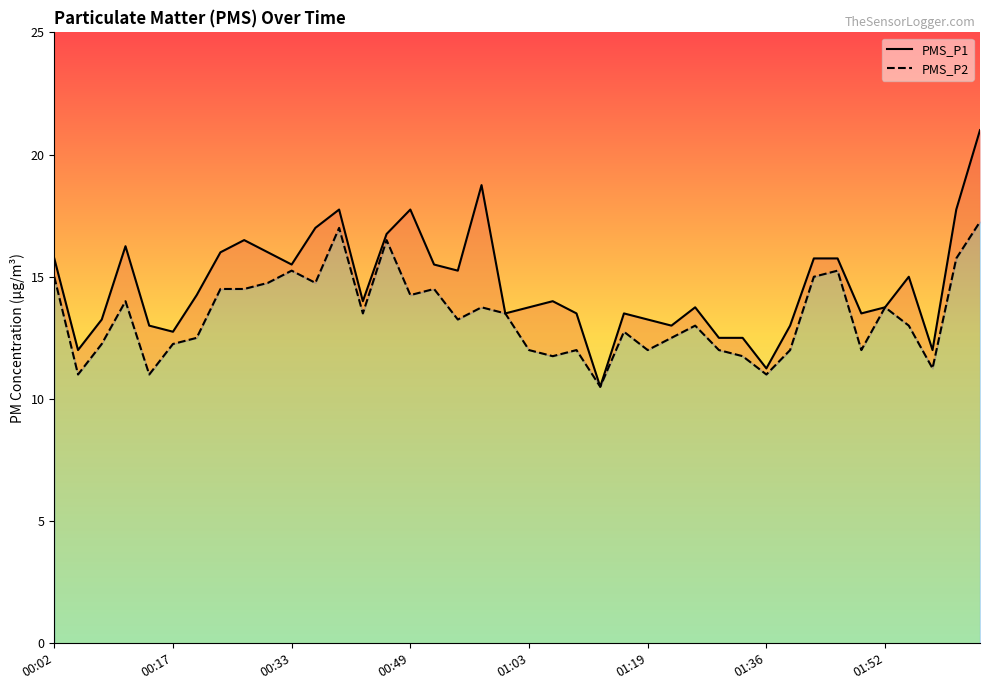

Is this an area chart (filled region under the line)?

No